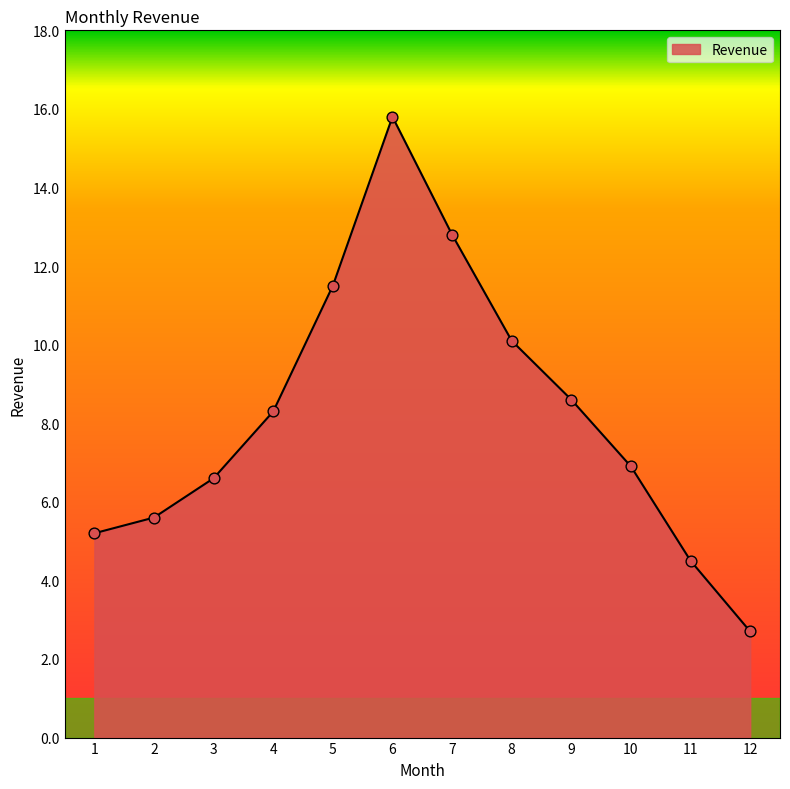

Which has a higher value, 5 or 1?

5